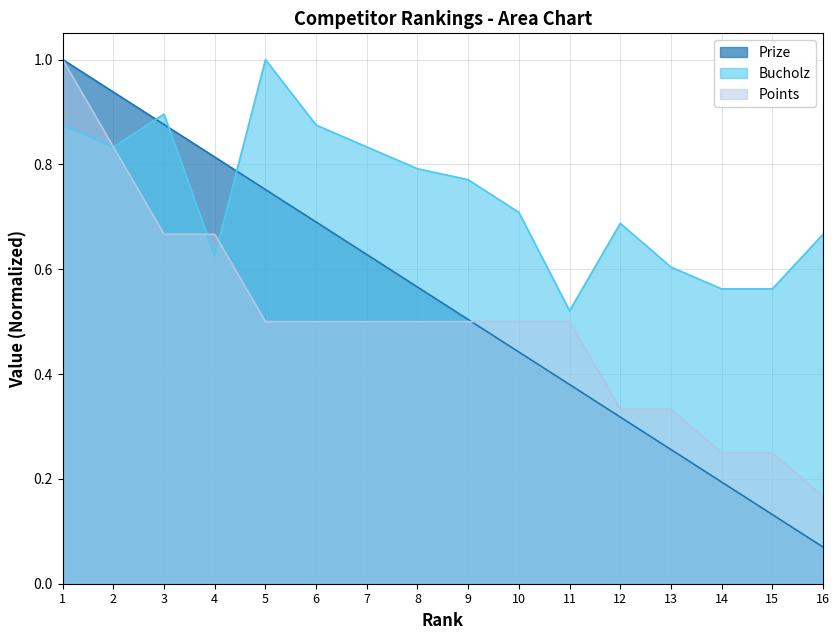

At how many categories does at least one series exceed 0?

16